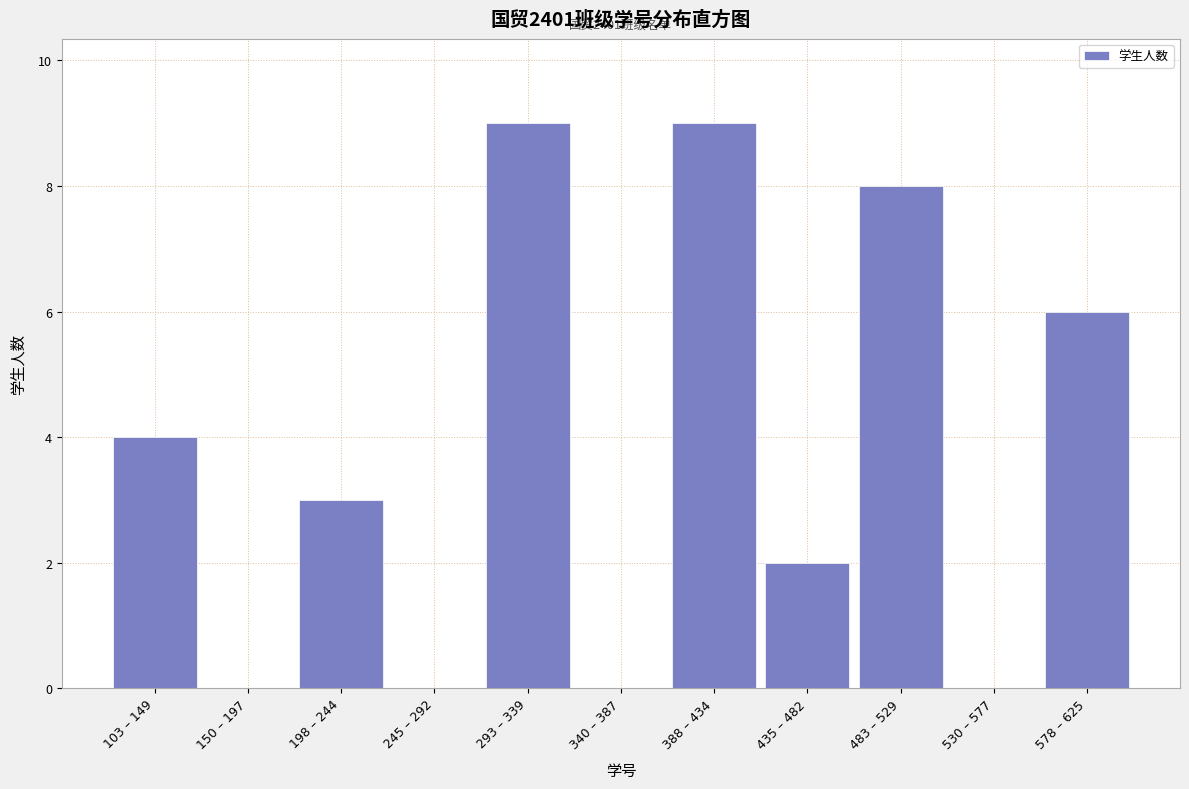

Reading left to right, extract all data points from this chart.

103 – 149=4	150 – 197=0	198 – 244=3	245 – 292=0	293 – 339=9	340 – 387=0	388 – 434=9	435 – 482=2	483 – 529=8	530 – 577=0	578 – 625=6